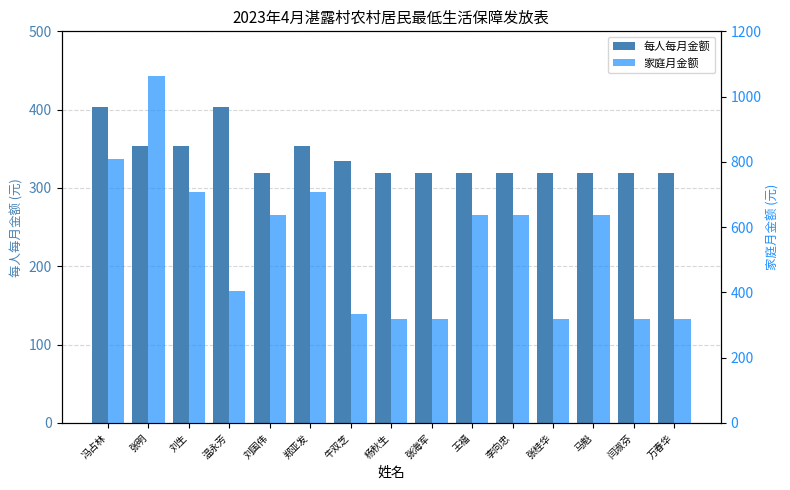

What is the difference between the highest and lowest values at 马魁?

319